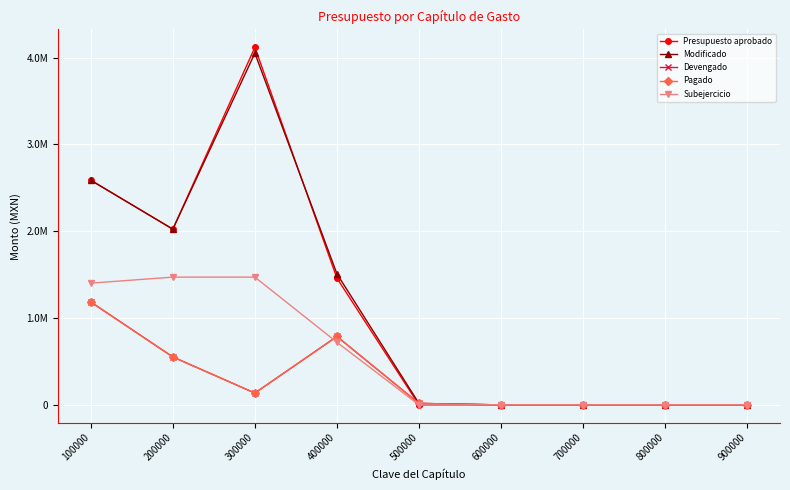

List the labels in order of Modificado value, largest first.

300000, 100000, 200000, 400000, 500000, 600000, 700000, 800000, 900000